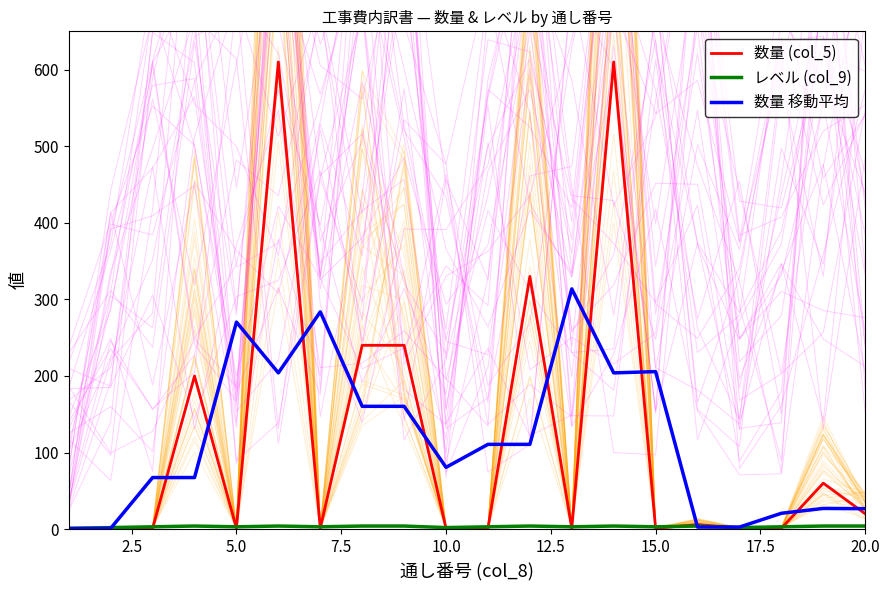

What is the maximum value for 数量 (col_5)?

610.0